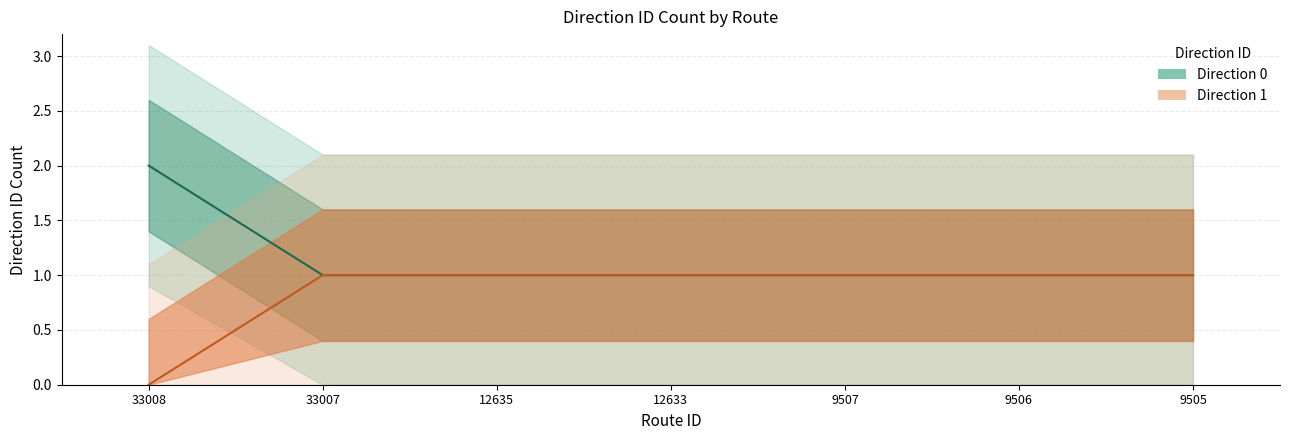

At how many categories does at least one series exceed 0?

7